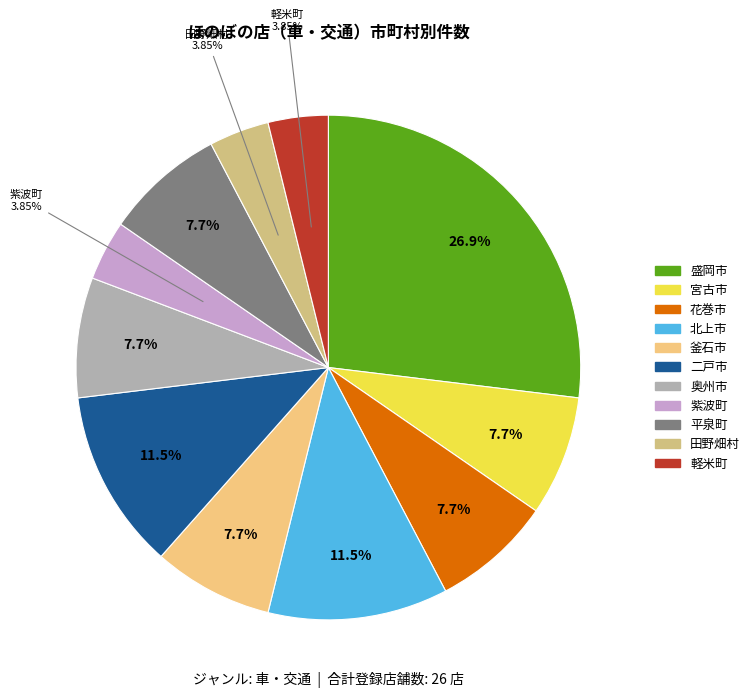

The 軽米町 slice represents 4% of the pie. True or false?

True